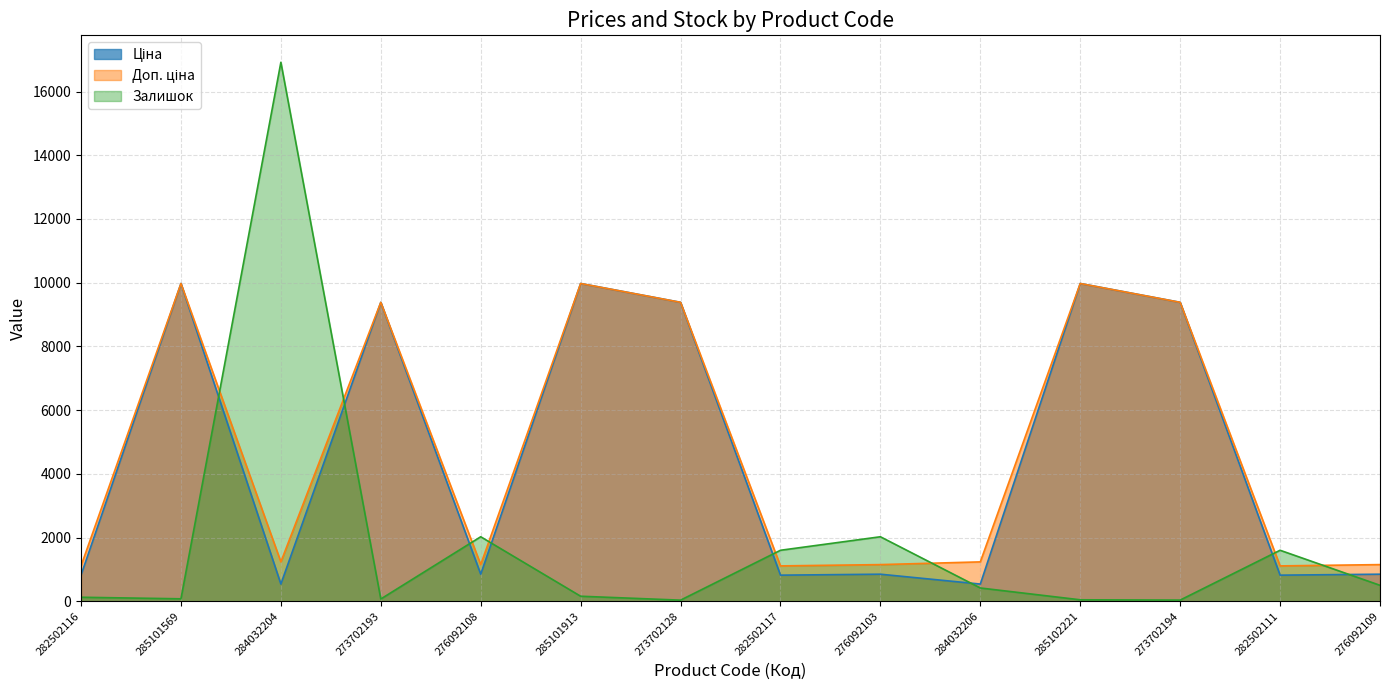

The Ціна series shows 285.6 at 276092103. True or false?

False